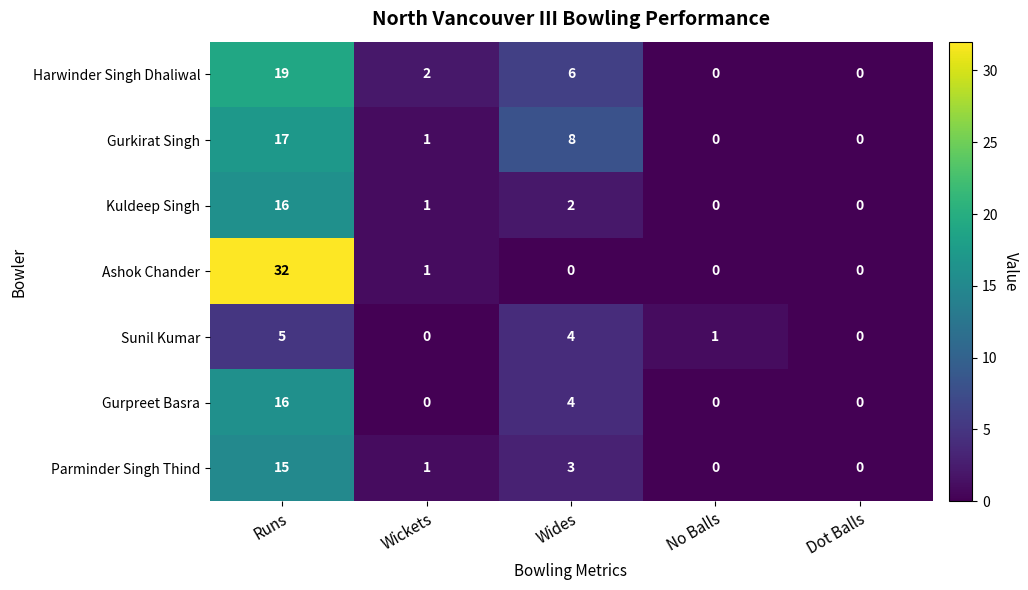

What is the spread (max minus min) of values at Wickets?

2